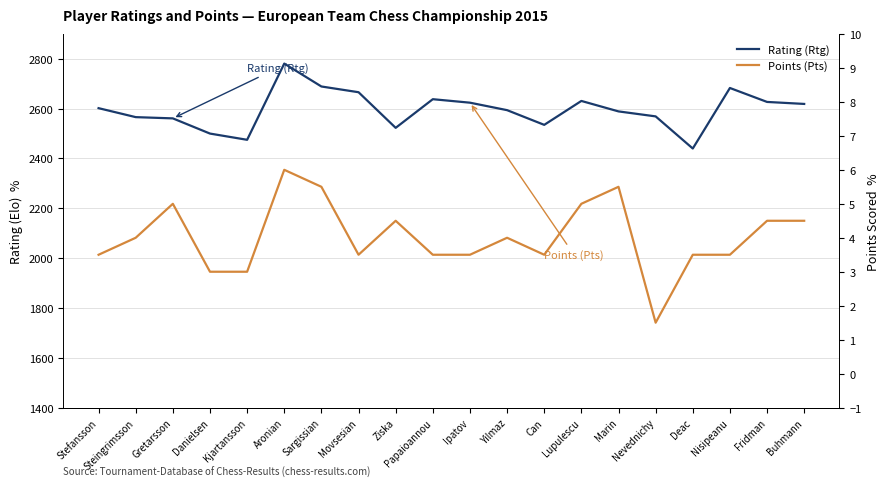

What is the approximate value of Rating (Rtg) at Buhmann?

2619.0